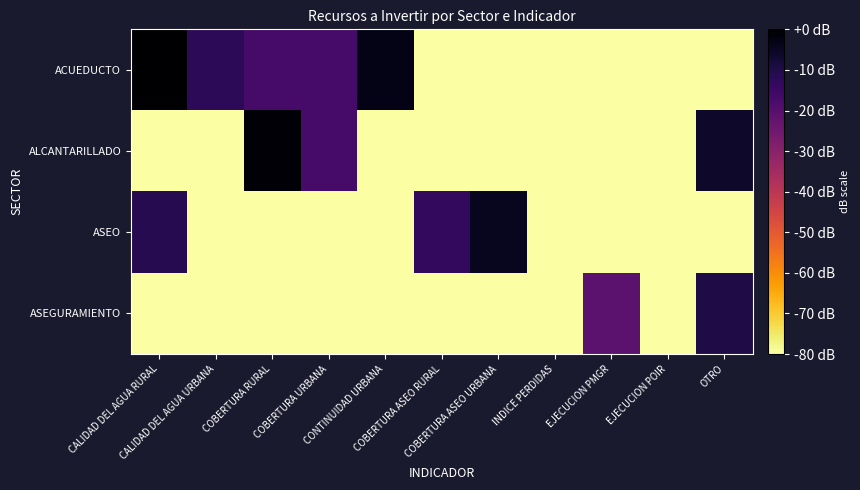

Reading left to right, transcribe all the data shown in this chart.

ACUEDUCTO: CALIDAD DEL AGUA RURAL=0.0	CALIDAD DEL AGUA URBANA=-12.2	COBERTURA RURAL=-17.2	COBERTURA URBANA=-17.2	CONTINUIDAD URBANA=-3.2	COBERTURA ASEO RURAL=-114.0	COBERTURA ASEO URBANA=-114.0	INDICE PERDIDAS=-114.0	EJECUCION PMGR=-114.0	EJECUCION POIR=-114.0	OTRO=-114.0
ALCANTARILLADO: CALIDAD DEL AGUA RURAL=-114.0	CALIDAD DEL AGUA URBANA=-114.0	COBERTURA RURAL=-0.8	COBERTURA URBANA=-17.2	CONTINUIDAD URBANA=-114.0	COBERTURA ASEO RURAL=-114.0	COBERTURA ASEO URBANA=-114.0	INDICE PERDIDAS=-114.0	EJECUCION PMGR=-114.0	EJECUCION POIR=-114.0	OTRO=-6.2
ASEO: CALIDAD DEL AGUA RURAL=-11.0	CALIDAD DEL AGUA URBANA=-114.0	COBERTURA RURAL=-114.0	COBERTURA URBANA=-114.0	CONTINUIDAD URBANA=-114.0	COBERTURA ASEO RURAL=-13.2	COBERTURA ASEO URBANA=-4.4	INDICE PERDIDAS=-114.0	EJECUCION PMGR=-114.0	EJECUCION POIR=-114.0	OTRO=-114.0
ASEGURAMIENTO: CALIDAD DEL AGUA RURAL=-114.0	CALIDAD DEL AGUA URBANA=-114.0	COBERTURA RURAL=-114.0	COBERTURA URBANA=-114.0	CONTINUIDAD URBANA=-114.0	COBERTURA ASEO RURAL=-114.0	COBERTURA ASEO URBANA=-114.0	INDICE PERDIDAS=-114.0	EJECUCION PMGR=-21.0	EJECUCION POIR=-114.0	OTRO=-10.0